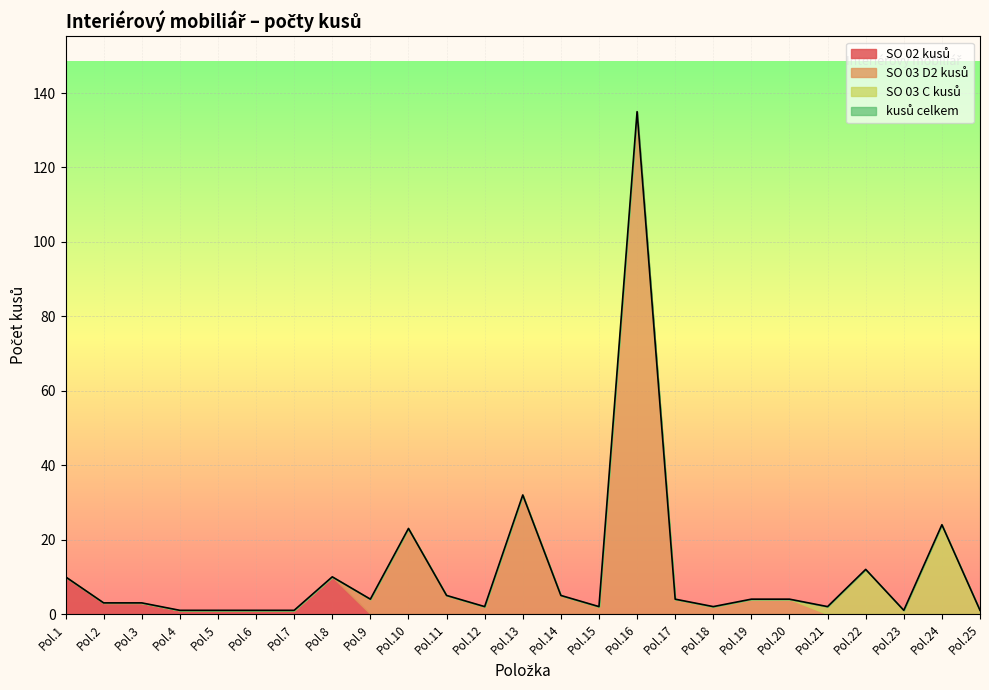

Count the number of data series in this chart.

4